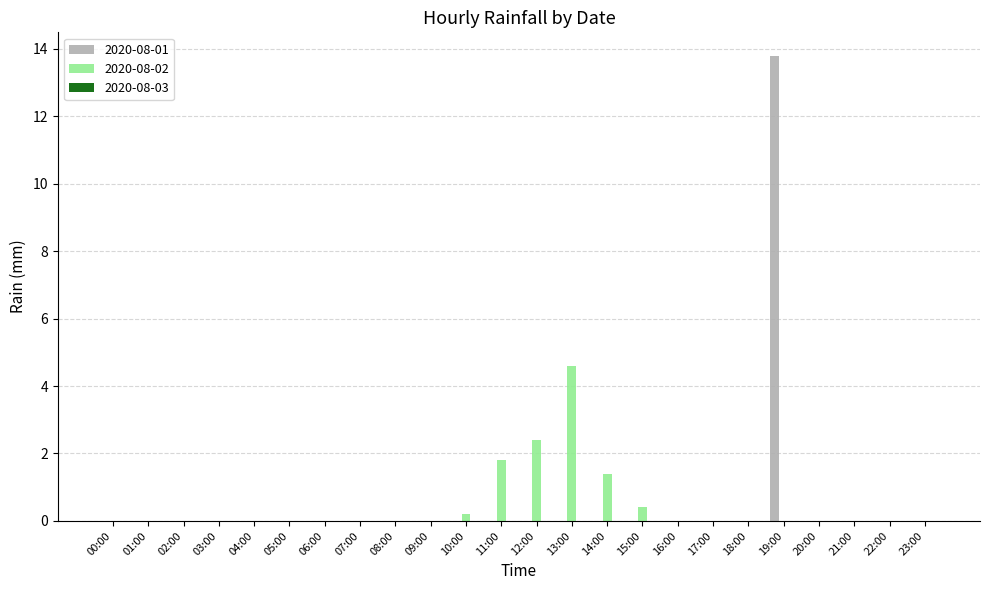

At which category is the sum across all series the highest?

19:00